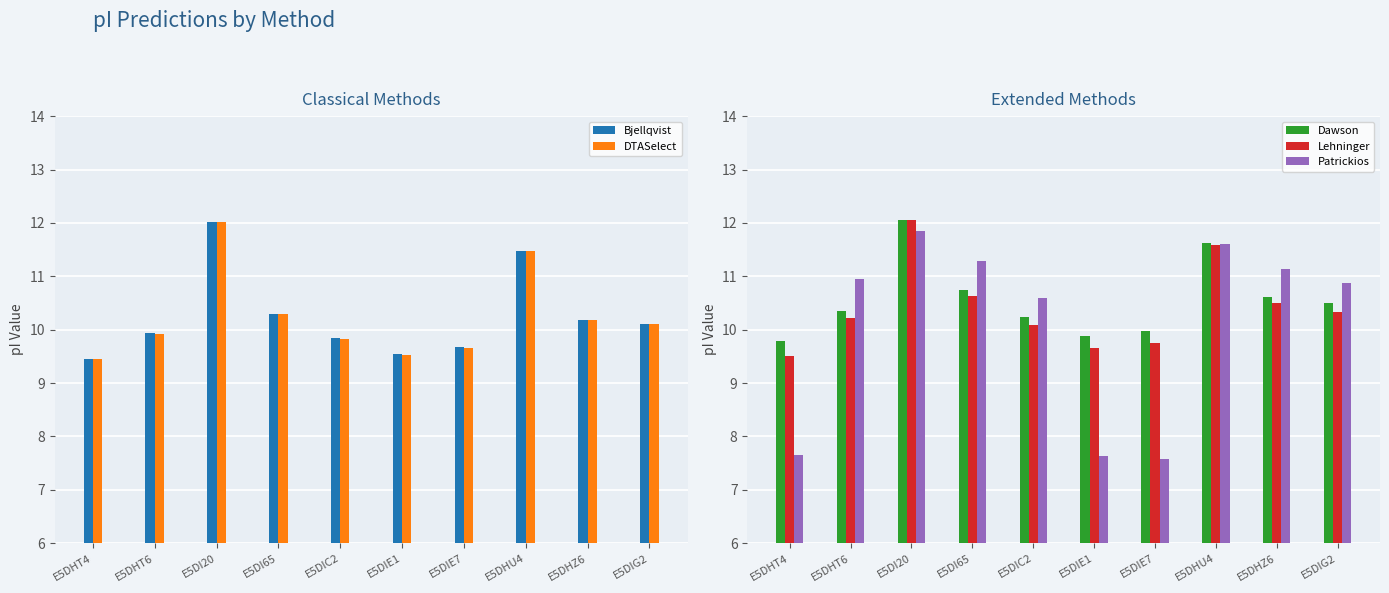

At which label is Dawson closest to 10?

E5DIE7